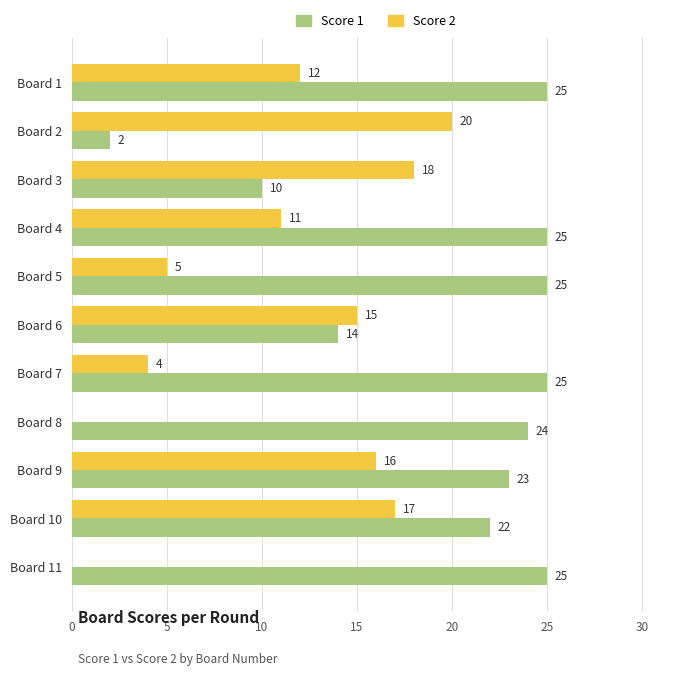

Between Board 2 and Board 10, which series saw the biggest shift?

Score 1